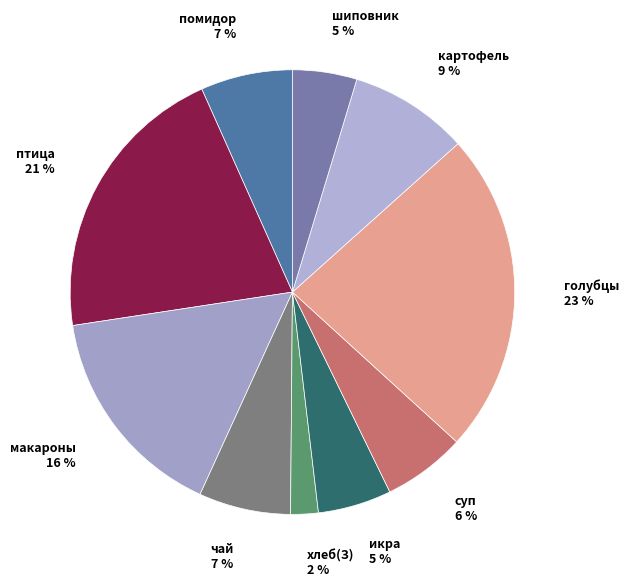

Is there a majority slice in this chart?

No